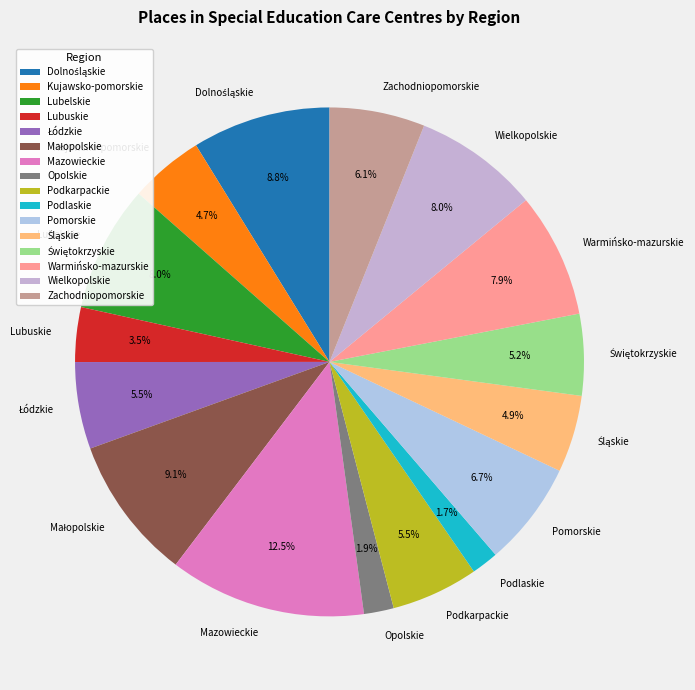

Count the number of slices in the pie.

16